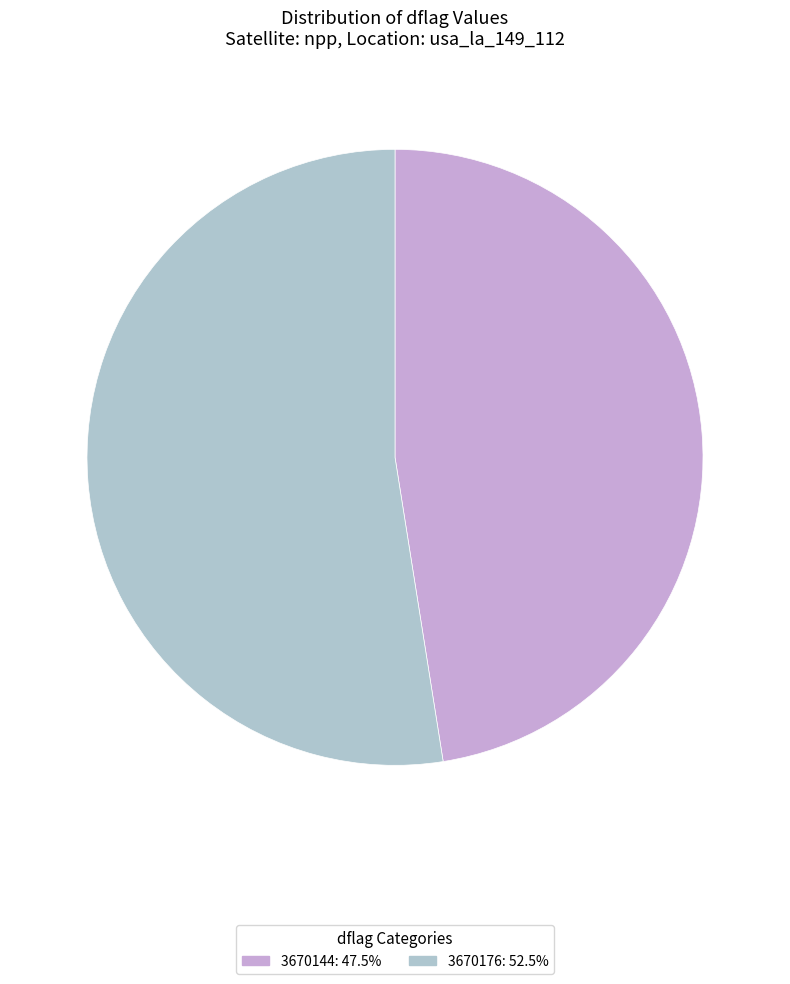

Which category has the smallest portion of the pie?

3670144